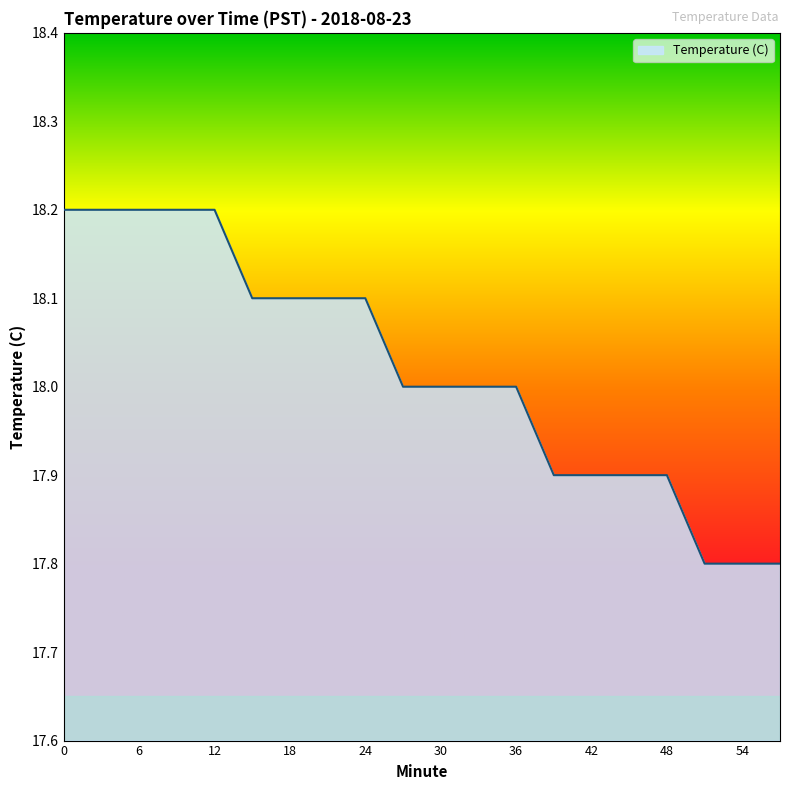

Does the chart have visible grid lines?

No